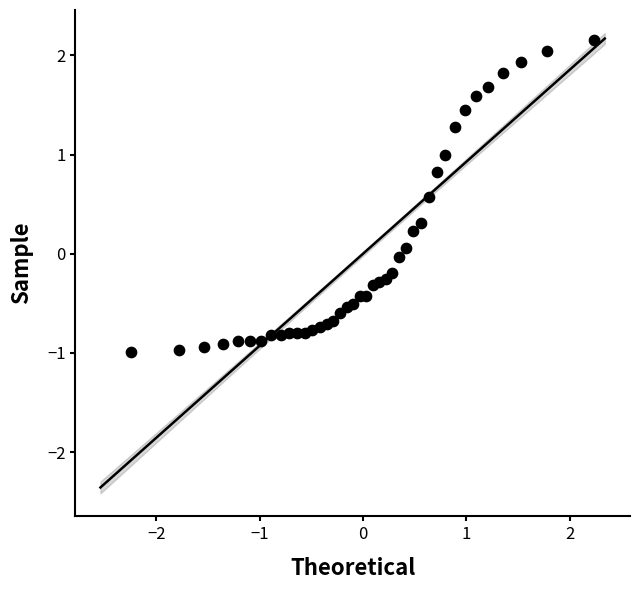

What is the range of X values (max minus min)?

4.5